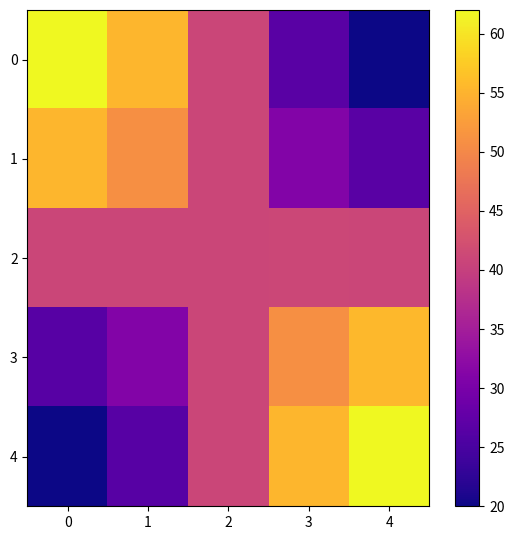

Reading left to right, extract all data points from this chart.

0: 0=62.0	1=55.4	2=41.0	3=26.6	4=20.0
1: 0=55.4	1=50.9	2=41.0	3=31.1	4=26.6
2: 0=41.0	1=41.0	2=41.0	3=41.0	4=41.0
3: 0=26.6	1=31.1	2=41.0	3=50.9	4=55.4
4: 0=20.0	1=26.6	2=41.0	3=55.4	4=62.0